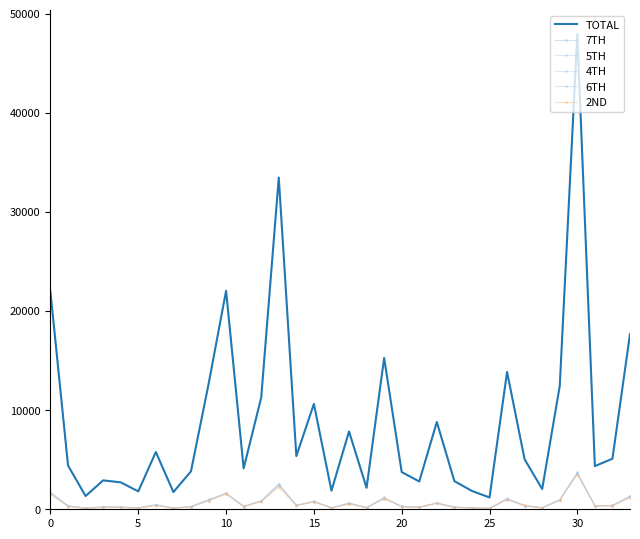

Which series has the largest total across all categories?

TOTAL